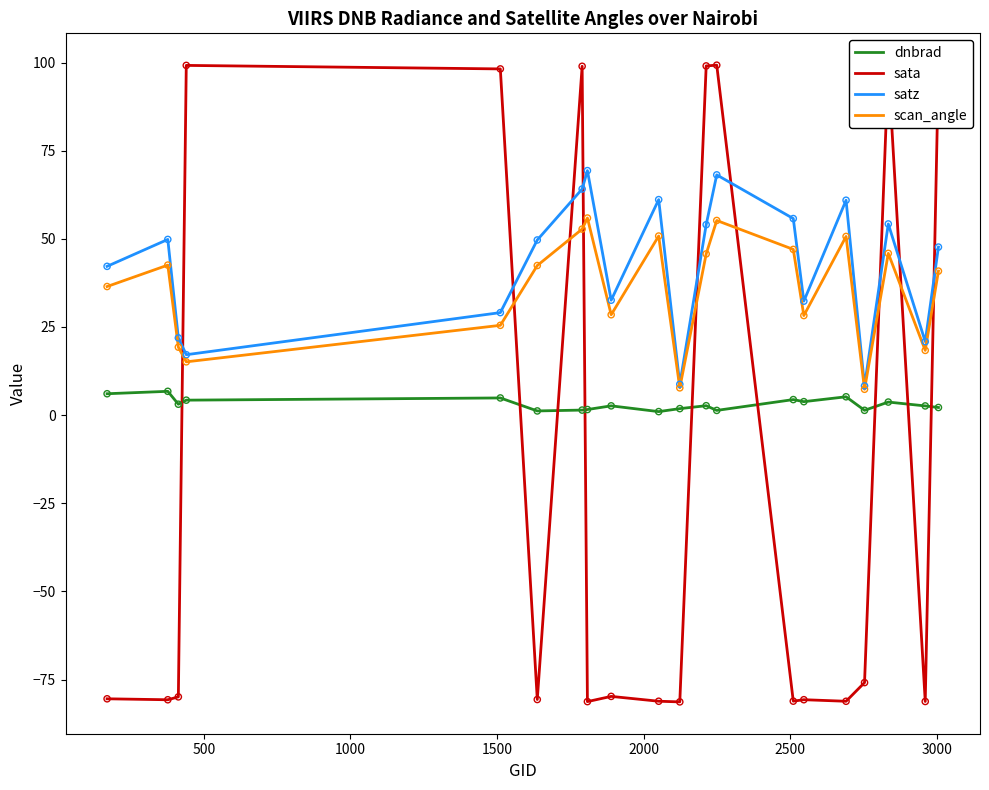

What are all the series names shown in the legend?

dnbrad, sata, satz, scan_angle